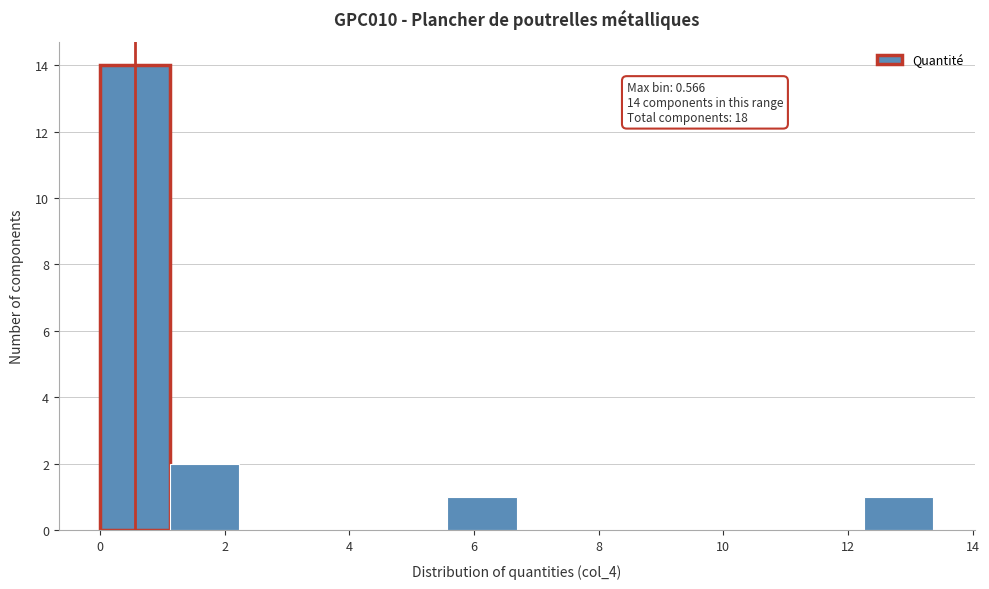

Over which range of the x-axis is the bar tallest?

0.0 to 1.2